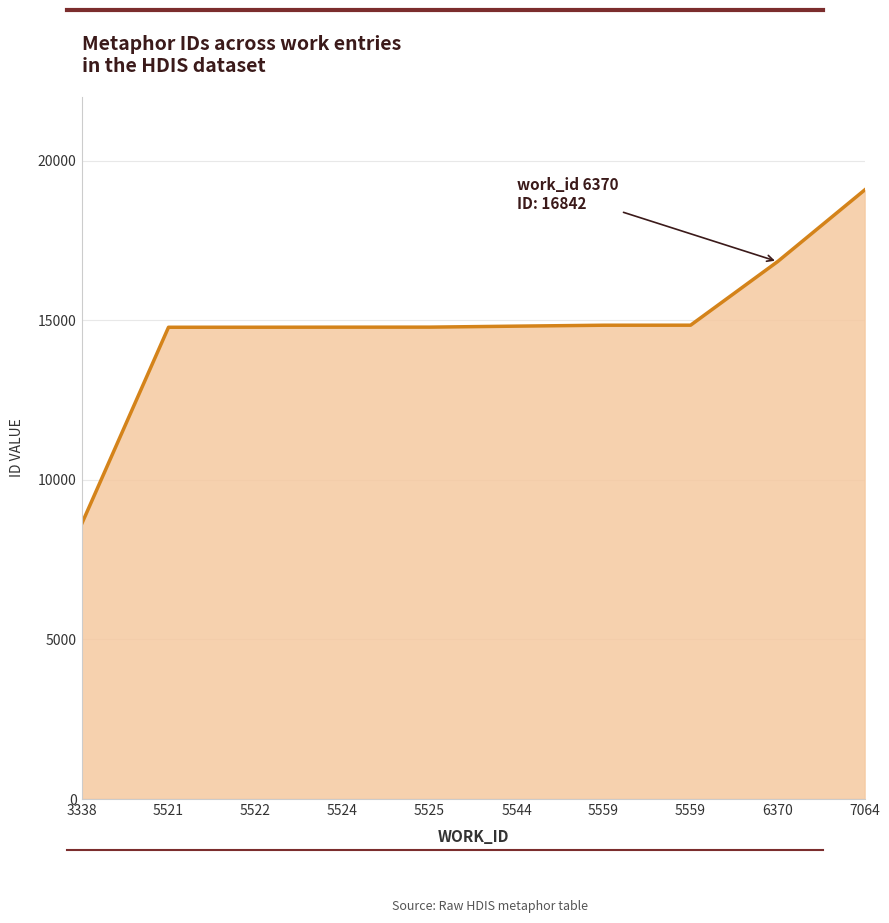

Does the chart have visible grid lines?

Yes